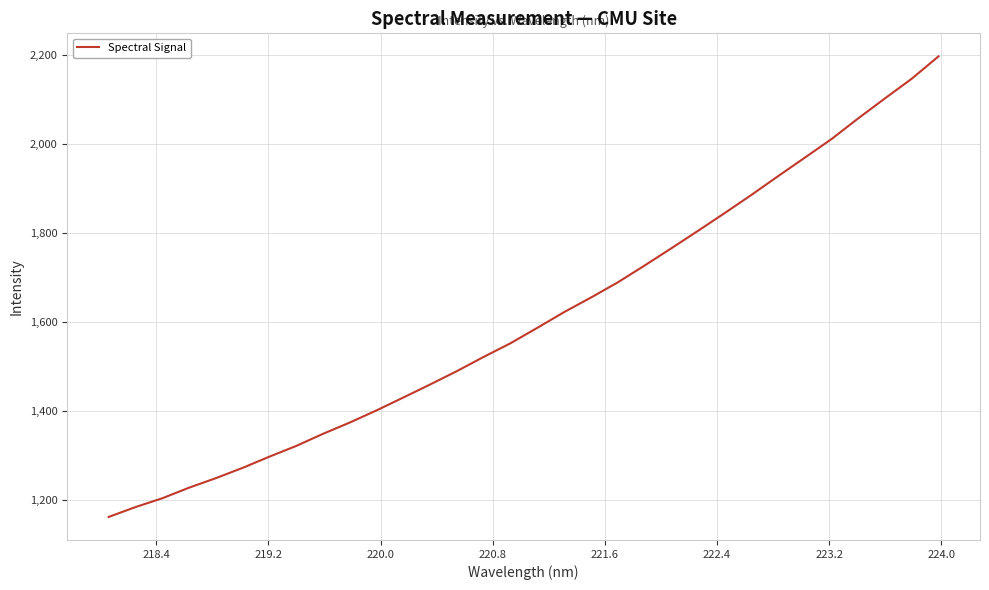

What is the sum of all values?

51509.0